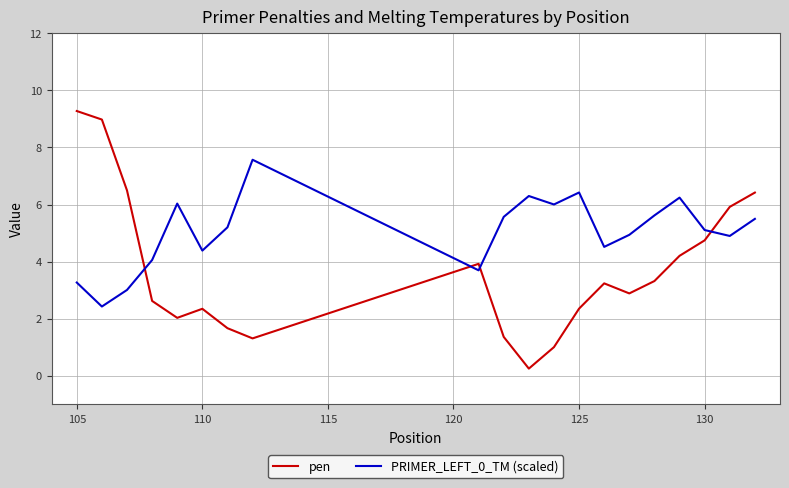

Which series has the widest spread of values?

pen